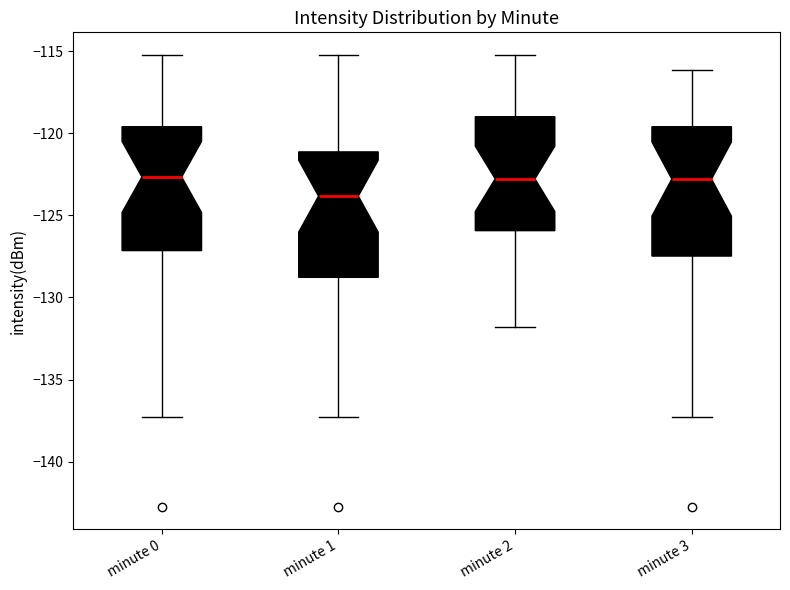

Reading left to right, transcribe this box plot: for each box, give where its median line is, the range the box spans, and where its two whiskers end, as read against the y-axis. The values are not printed on the chart, so give them approximately, as read against the axis.

minute 0: median -122.5, box -127.0 to -119.5, whiskers -137.5 to -115.0
minute 1: median -124.0, box -129.0 to -121.0, whiskers -137.5 to -115.0
minute 2: median -123.0, box -126.0 to -119.0, whiskers -132.0 to -115.0
minute 3: median -123.0, box -127.5 to -119.5, whiskers -137.5 to -116.0